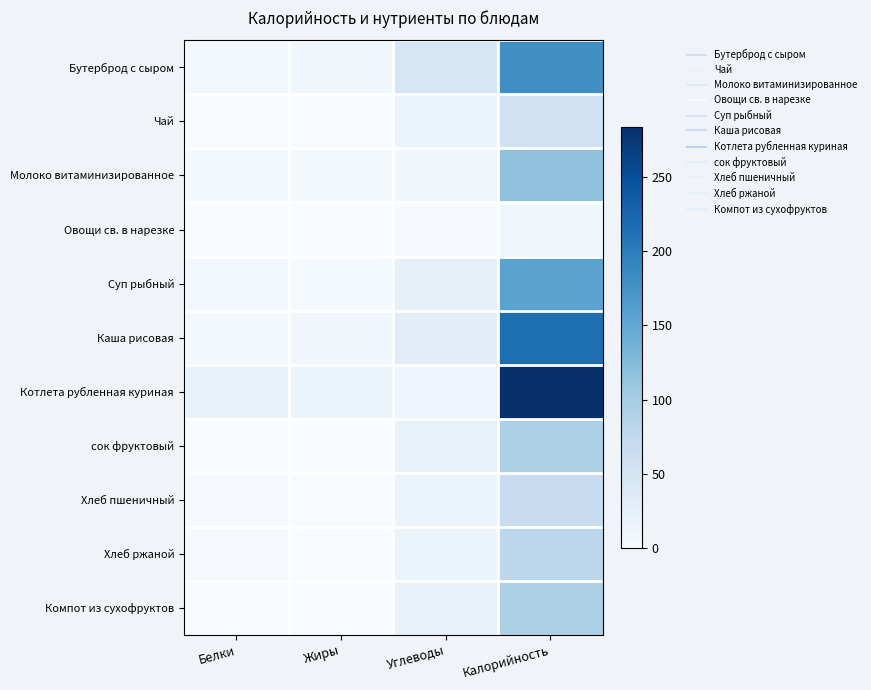

What is the greatest value displayed?

283.6